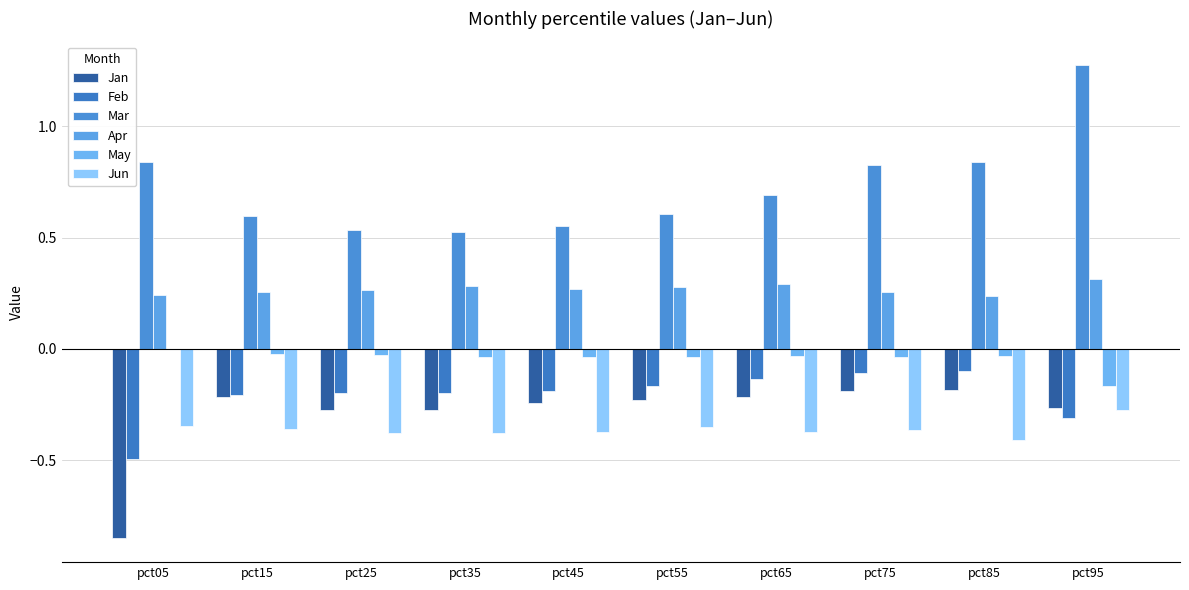

What are all the series names shown in the legend?

Jan, Feb, Mar, Apr, May, Jun